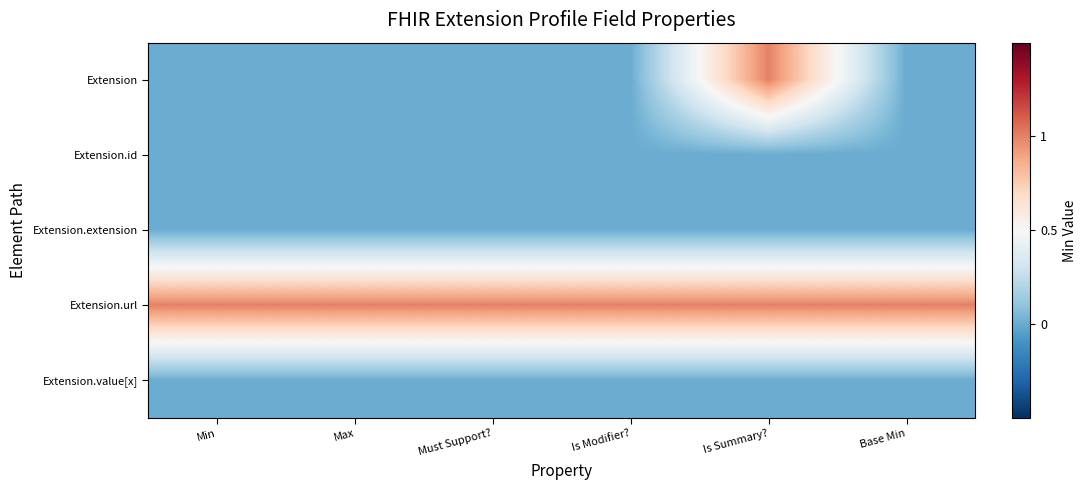

List the series in order of their peak value, highest first.

Extension, Extension.url, Extension.id, Extension.extension, Extension.value[x]